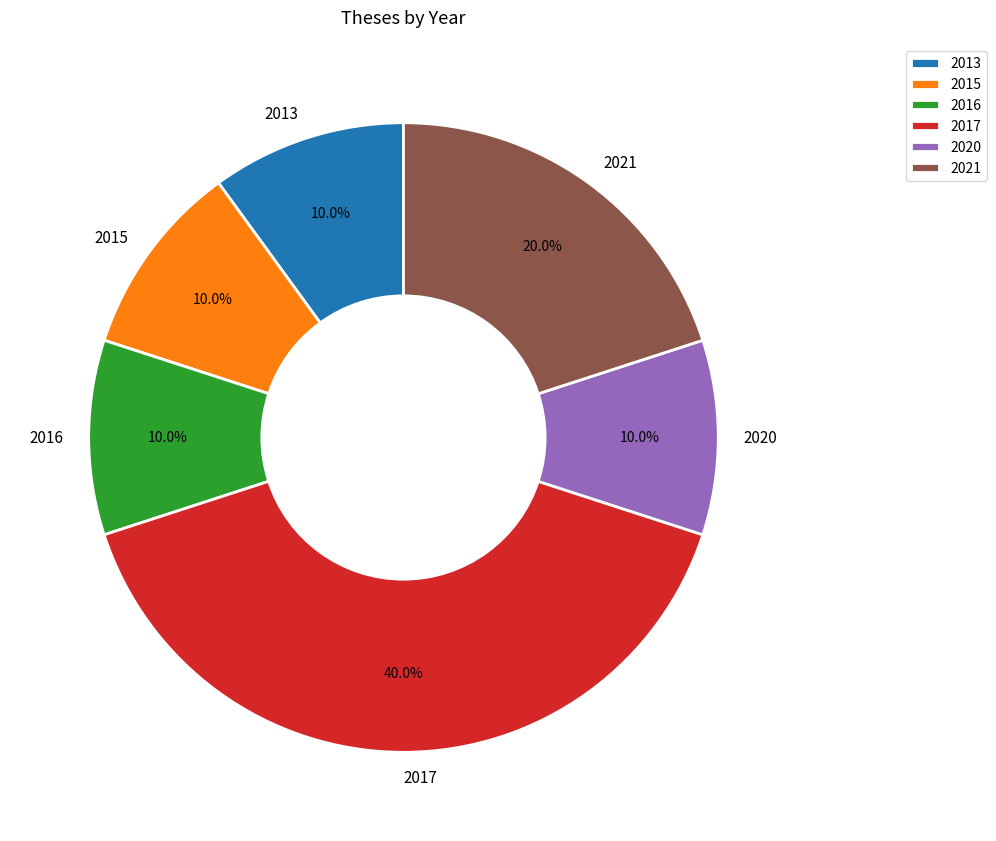

Does any single category account for the majority?

No